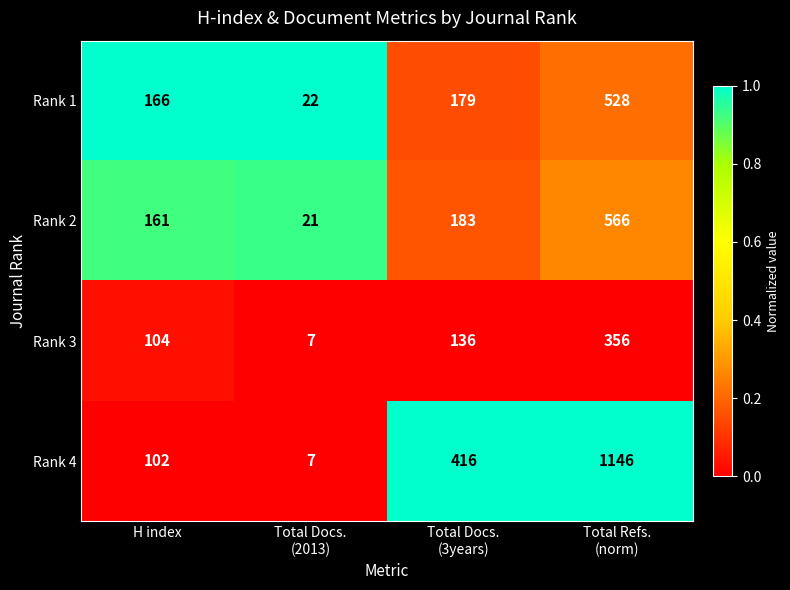

True or false: Rank 3 has a value of 104 at H index.

True